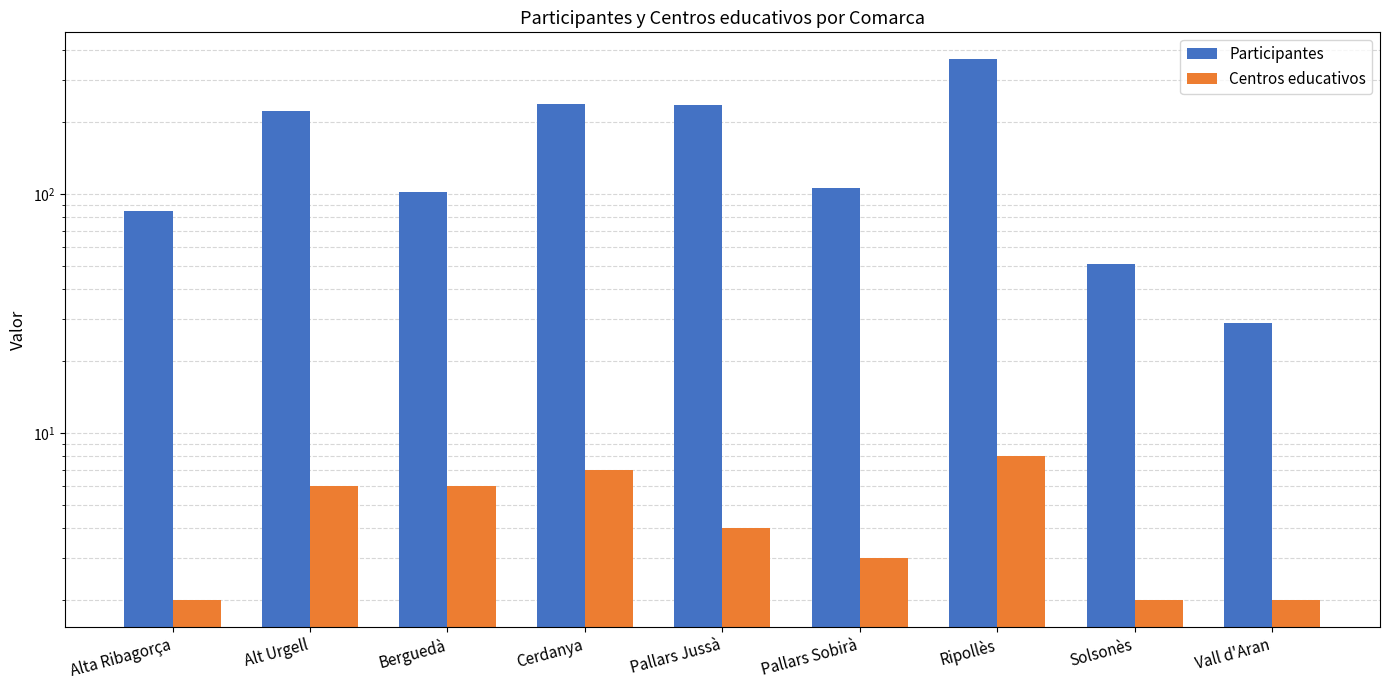

What is the difference between the highest and lowest values at Berguedà?

96